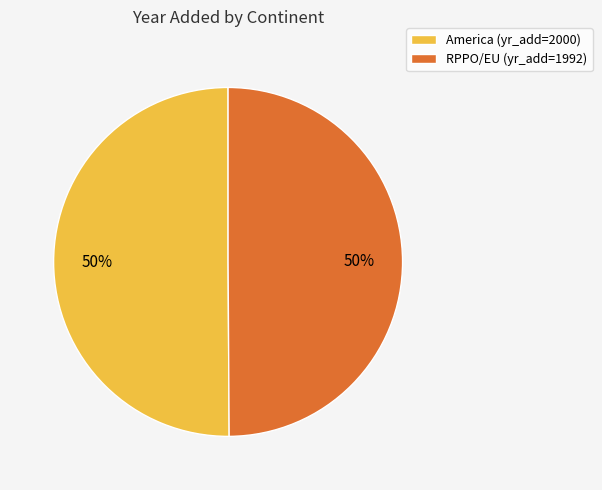

What is the ratio of the value at RPPO/EU (yr_add=1992) to the value at America (yr_add=2000)?

1.0